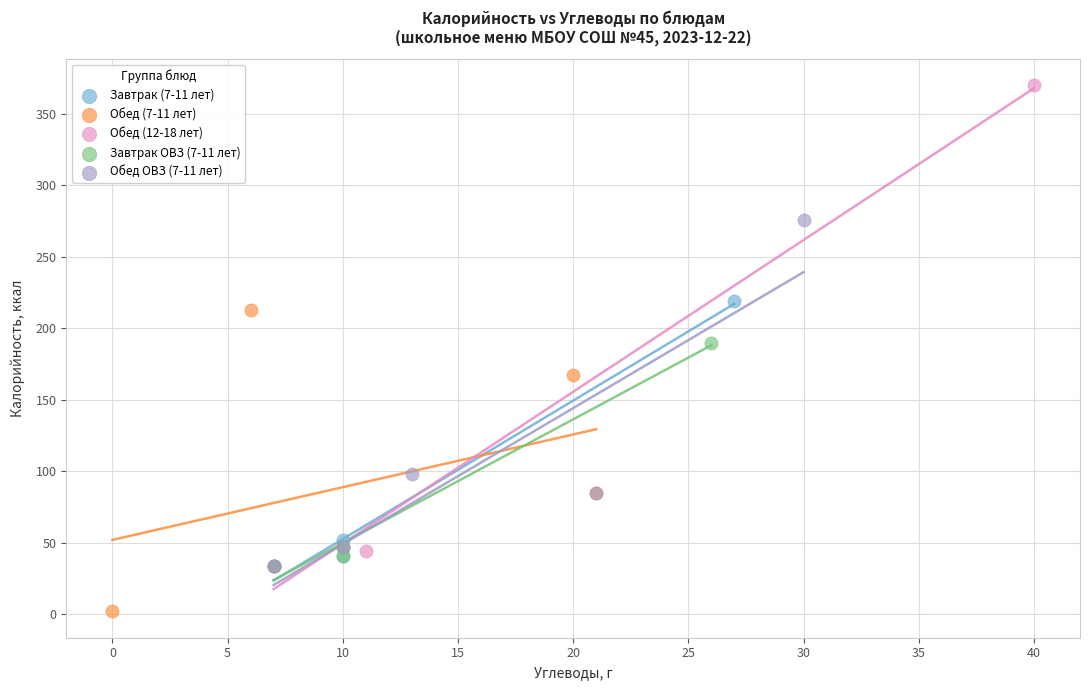

Which series reaches the minimum Y coordinate?

Обед (7-11 лет)